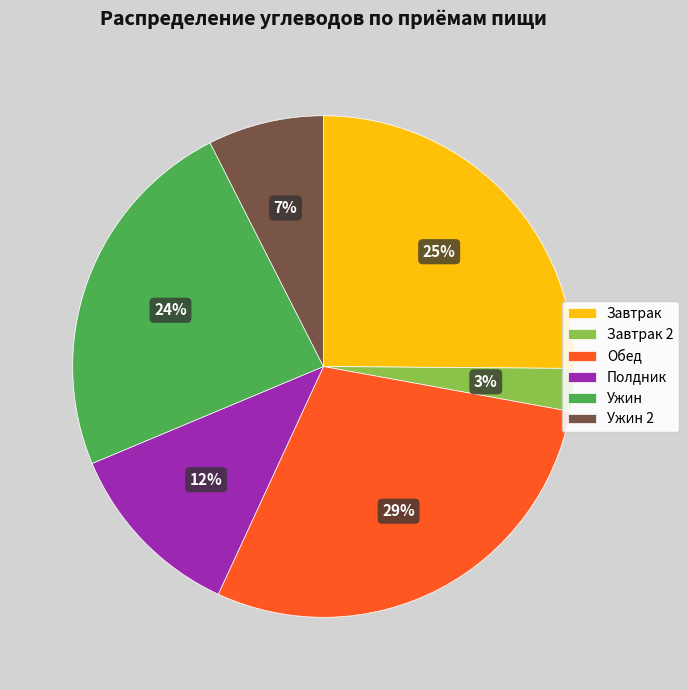

What is the smallest slice in the pie chart?

Завтрак 2